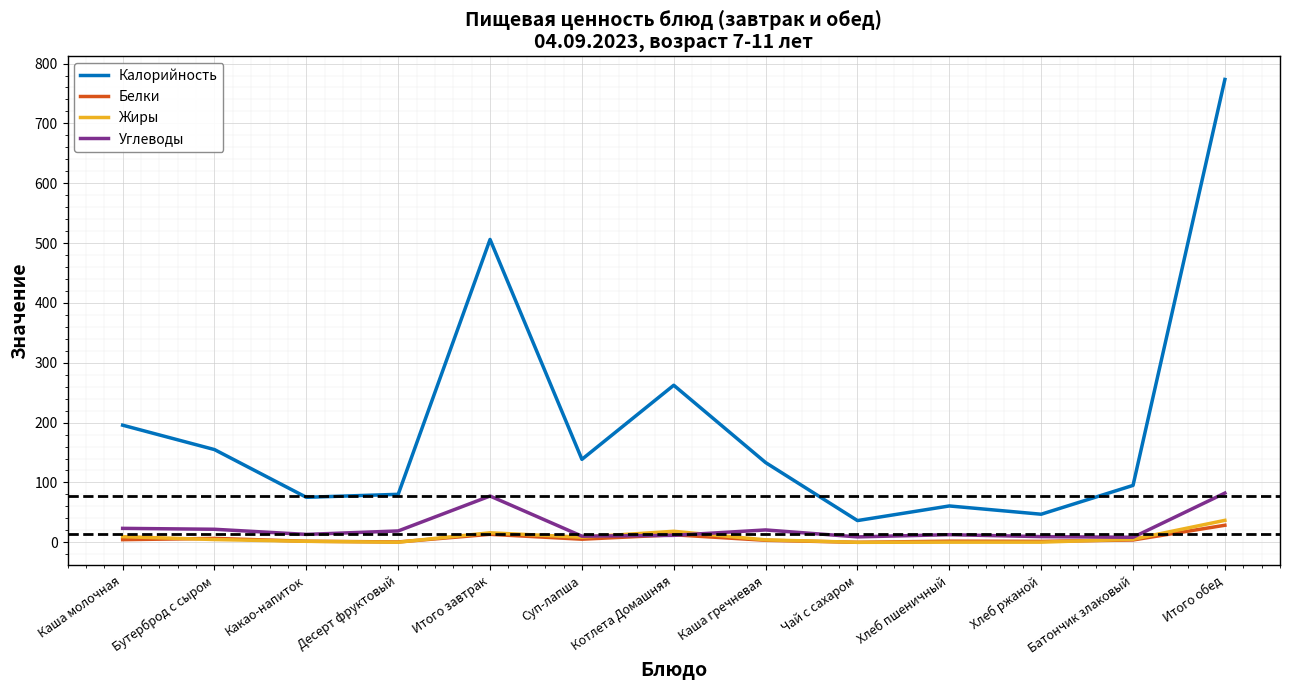

What are all the series names shown in the legend?

Калорийность, Белки, Жиры, Углеводы